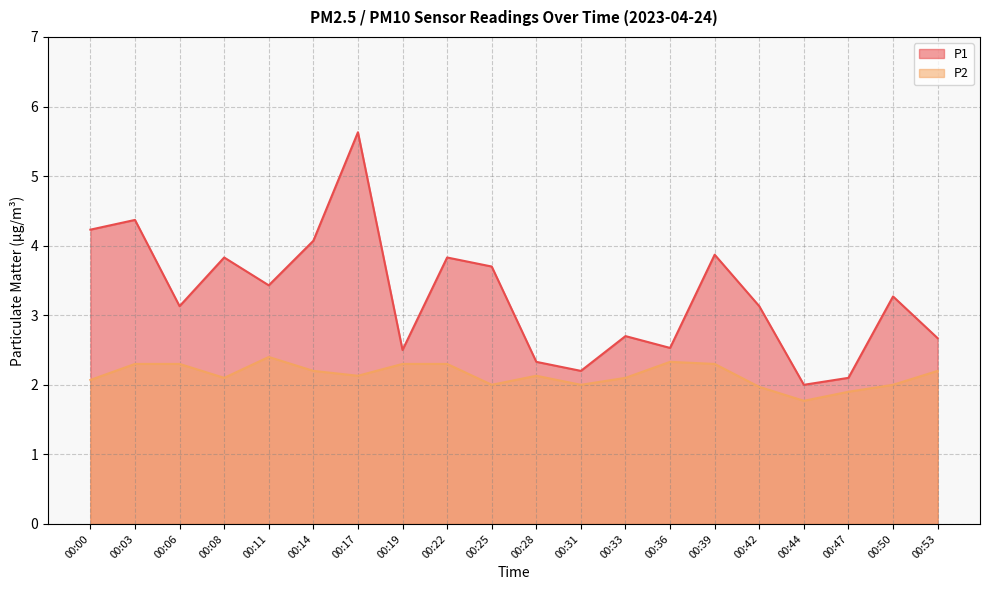

At which category does P1 reach its first local peak?

00:03